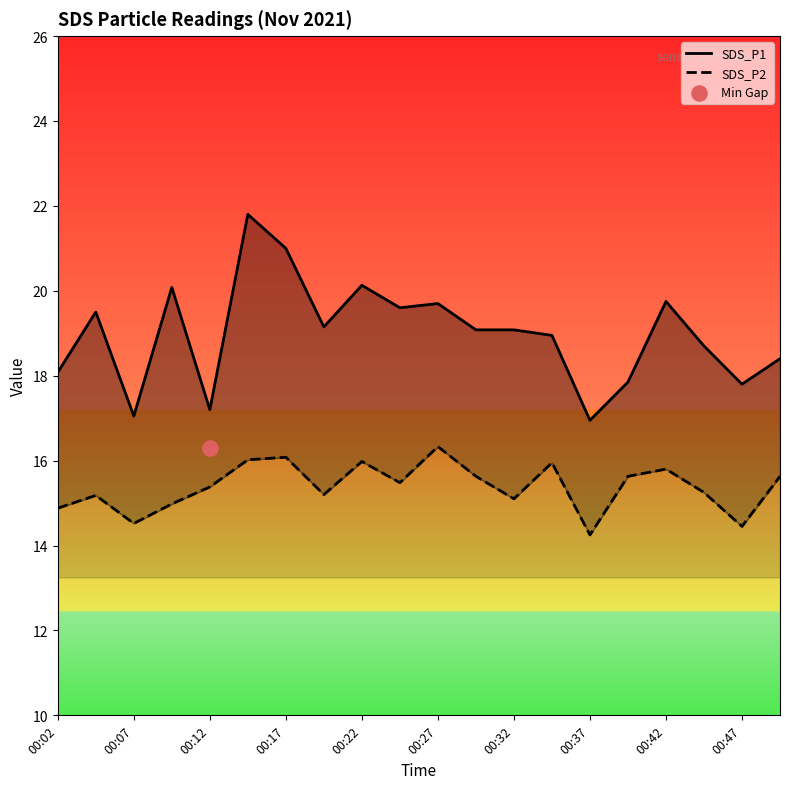

At how many categories does at least one series exceed 16?

20